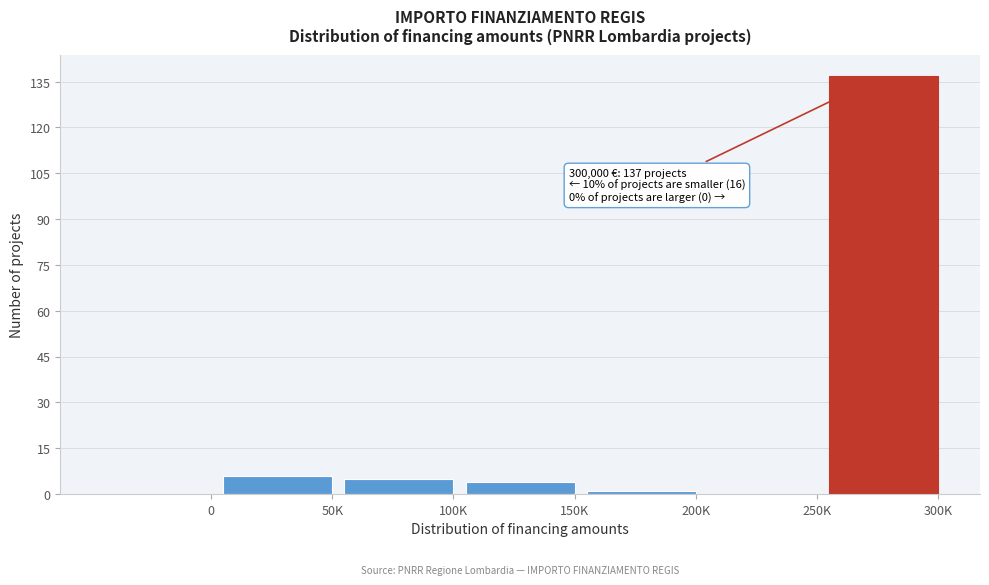

Reading left to right, list all the values displayed in this chart.

0=0	50K=6	100K=5	150K=4	200K=1	250K=0	300K=137